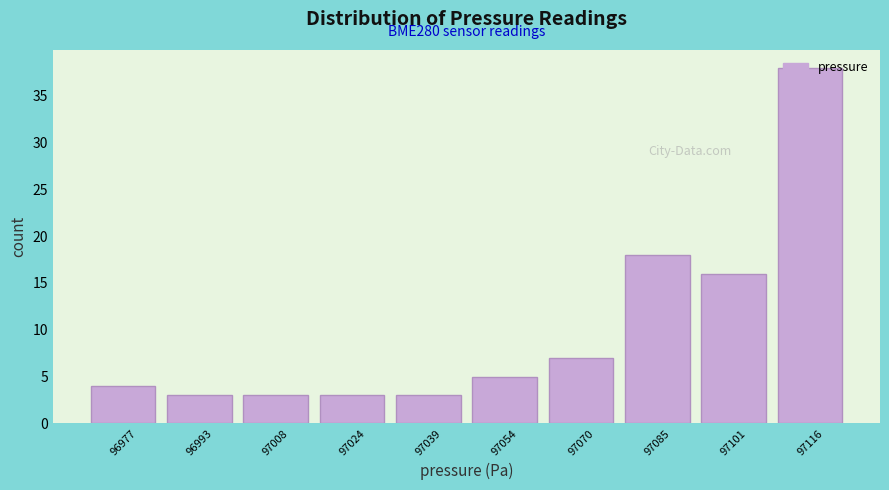

Over which range of the x-axis is the bar tallest?

97110 to 97124